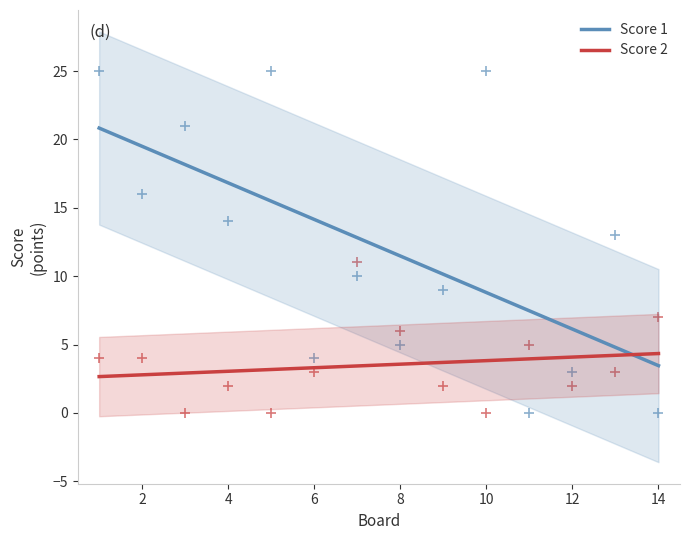

Across all data points, what is the range of Y values (max minus min)?

25